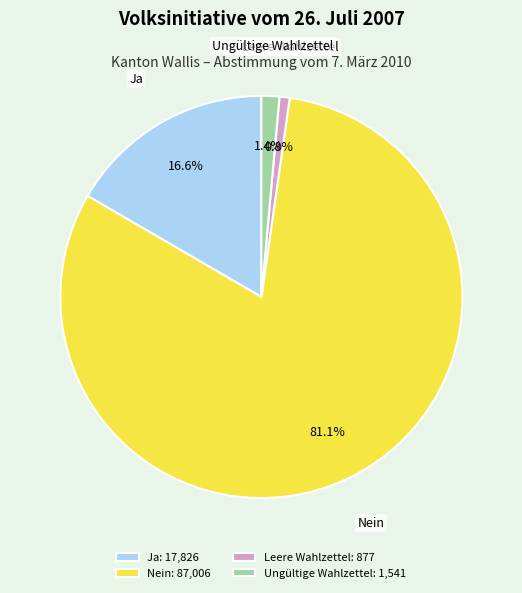

To the nearest percent, what percentage of the pie is Ungültige Wahlzettel?

1%